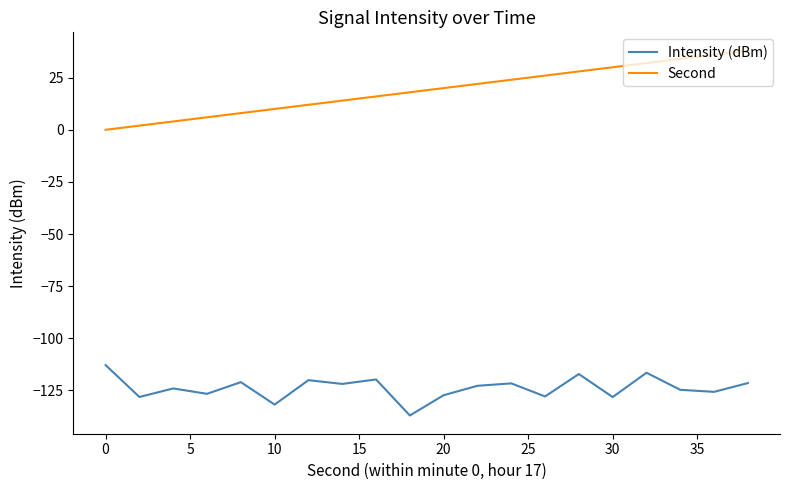

What is the lowest value of the Intensity (dBm) series?

-137.0